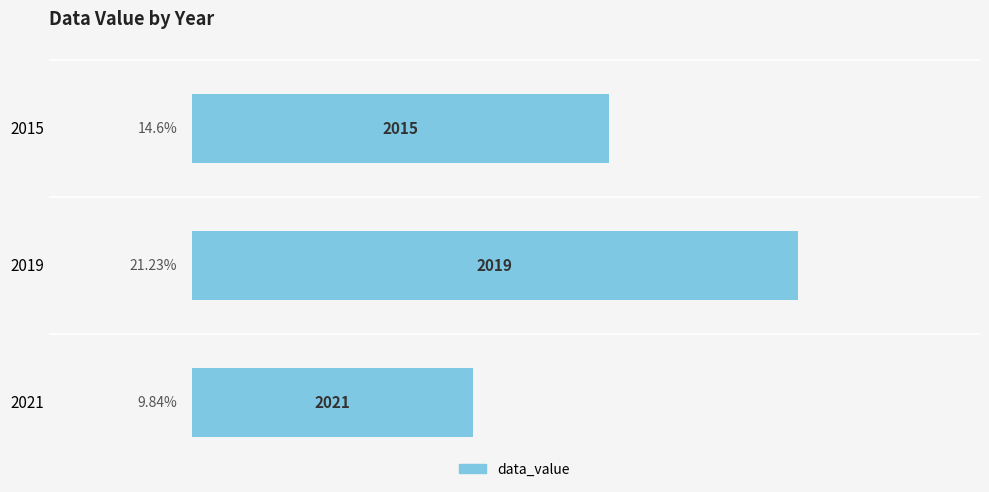

What is the ratio of the value at 2015 to the value at 2021?

1.5